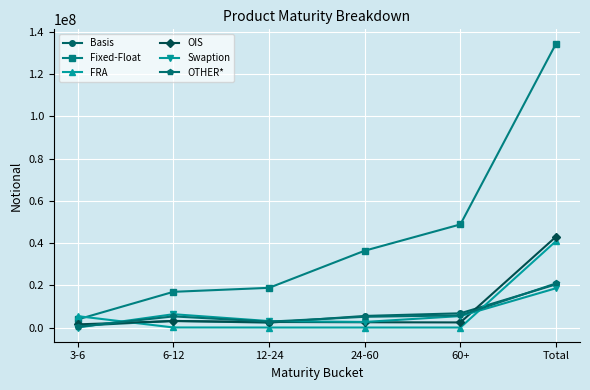

What is the highest value of the Swaption series?

18621750